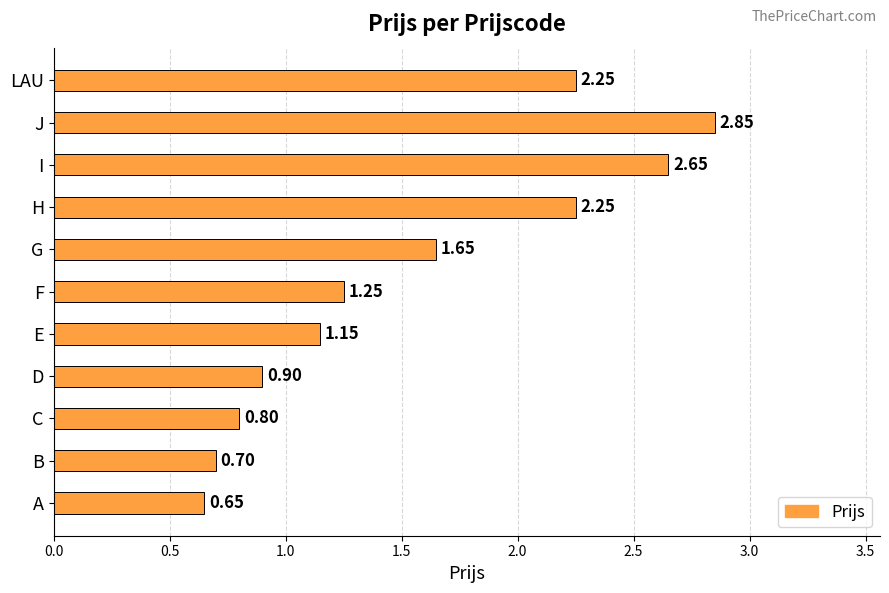

Does the chart contain stacked bars?

No